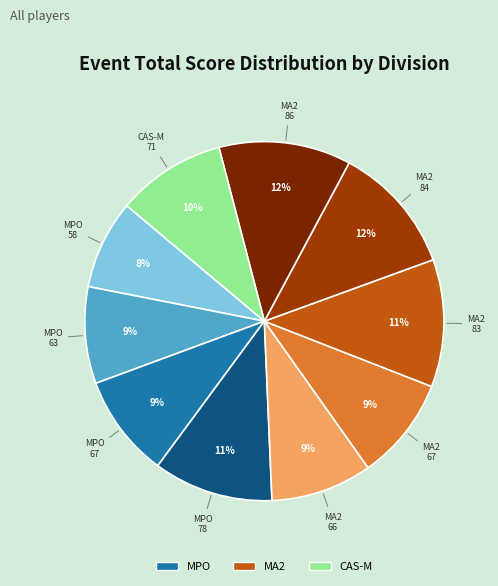

To the nearest percent, what is the average slice percentage?

10%